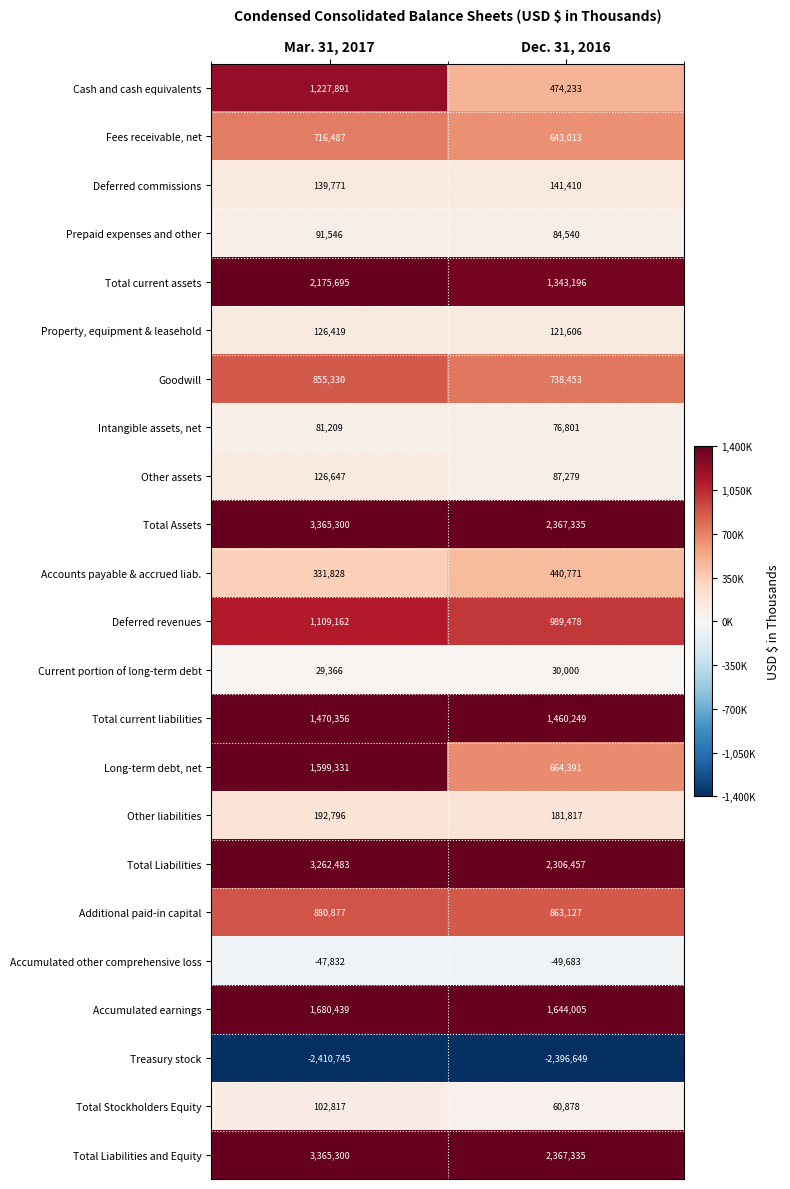

List the labels in order of Cash and cash equivalents value, largest first.

Mar. 31, 2017, Dec. 31, 2016